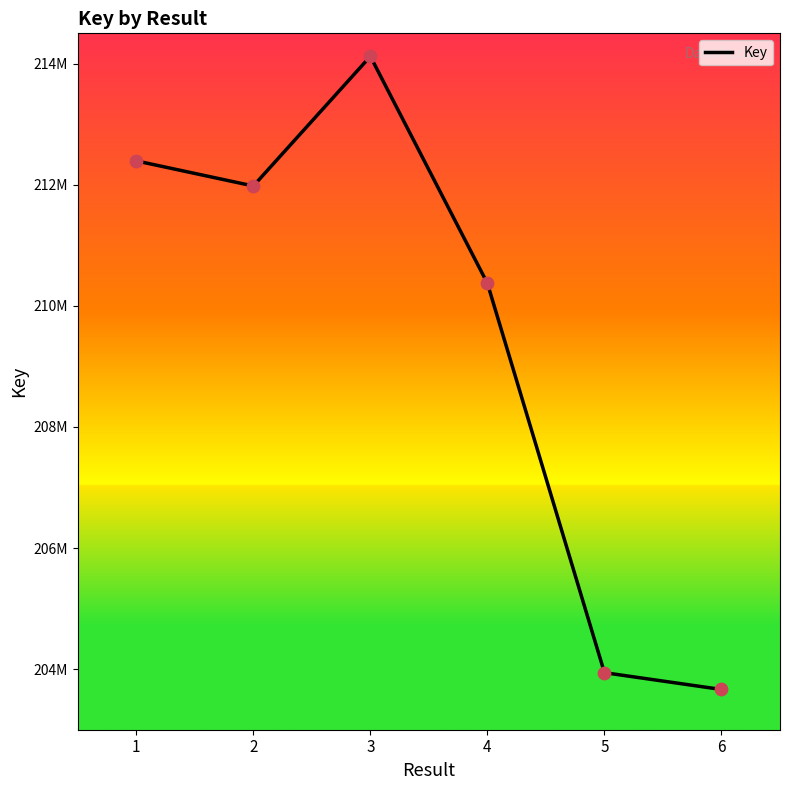

What is the ratio of the value at 6 to the value at 5?

1.0